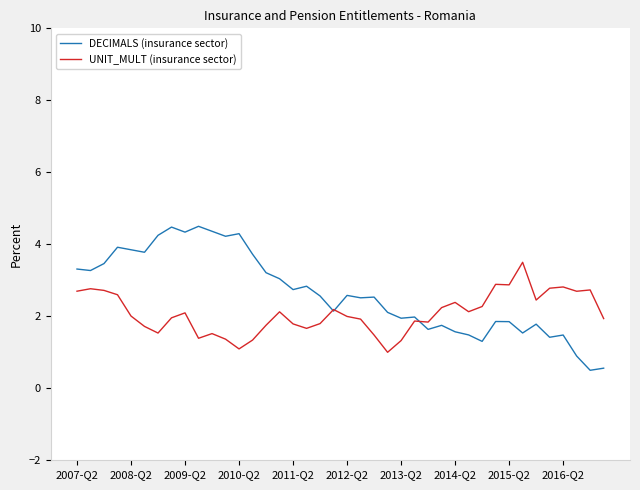

What is the difference between the maximum and minimum values in the UNIT_MULT (insurance sector) series?

2.5